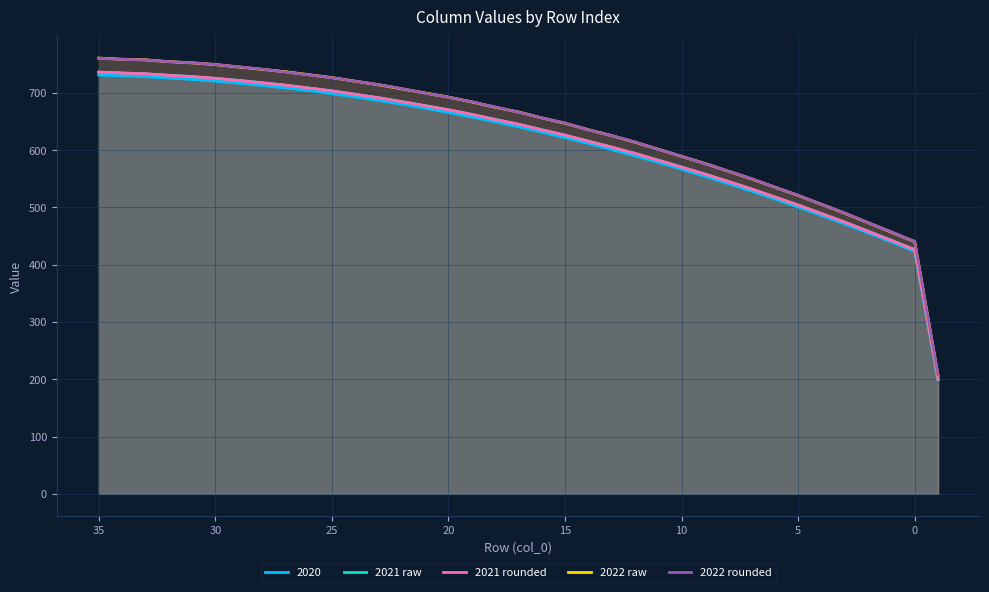

True or false: 2021 raw has more than 2 interior local peaks.

False